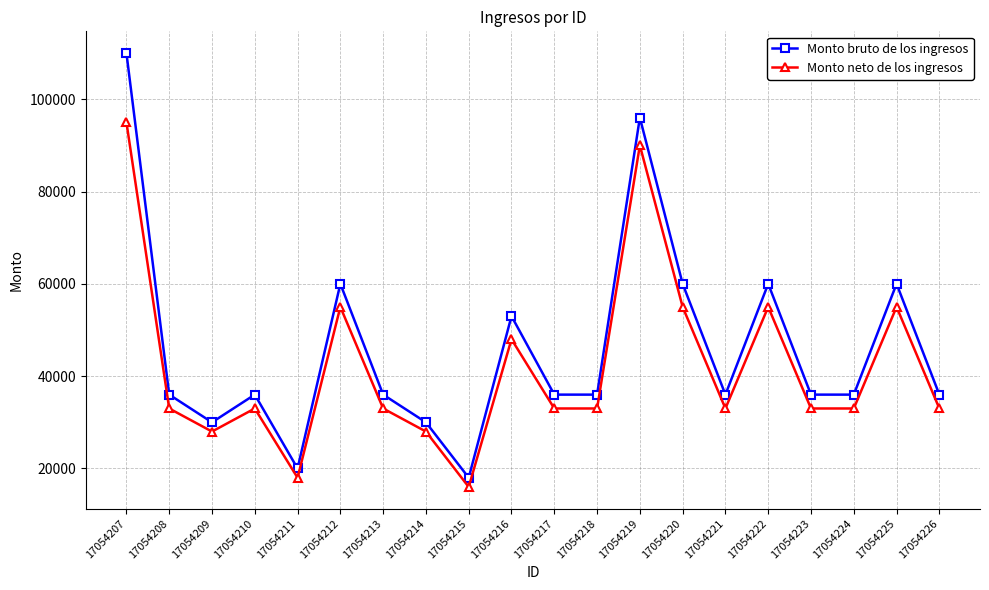

How many lines are shown in the chart?

2